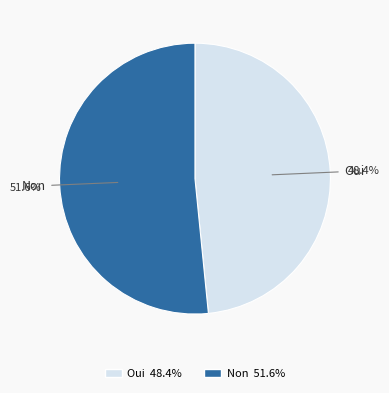

Is it true that Oui is 43% of the pie?

False